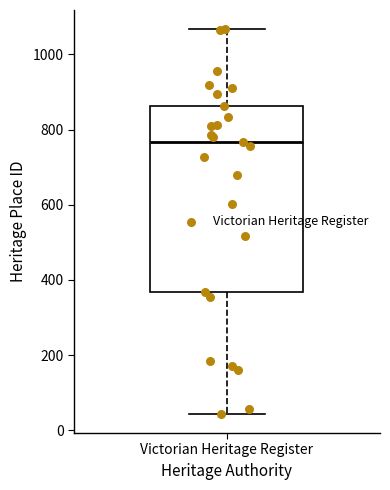

Where is the upper edge of the box for Victorian Heritage Register on the y-axis? The values are not printed on the chart, so give them approximately, as read against the axis.

860